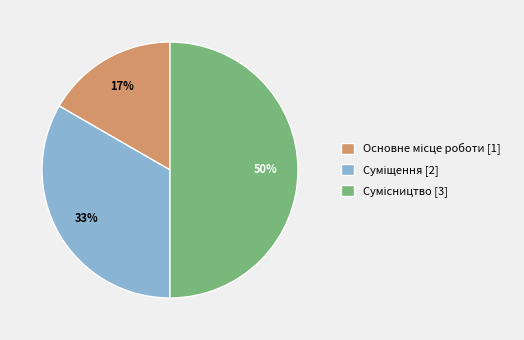

To the nearest percent, what is the average slice percentage?

33%